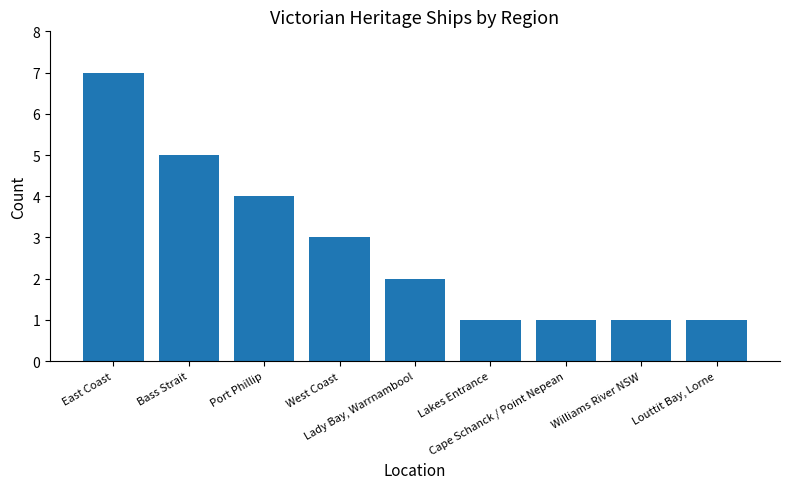

What is the greatest value displayed?

7